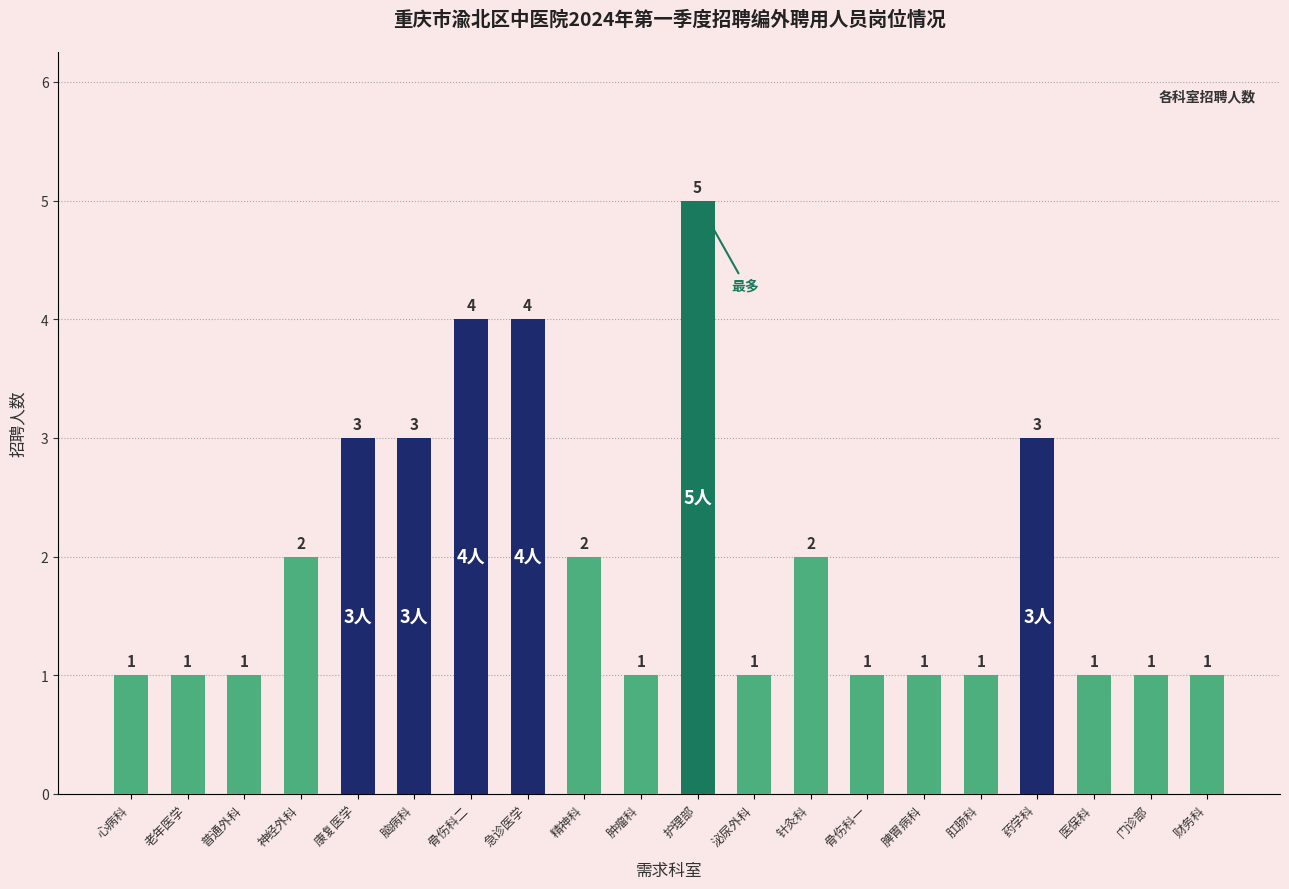

The value at 急诊医学 is 4. True or false?

True